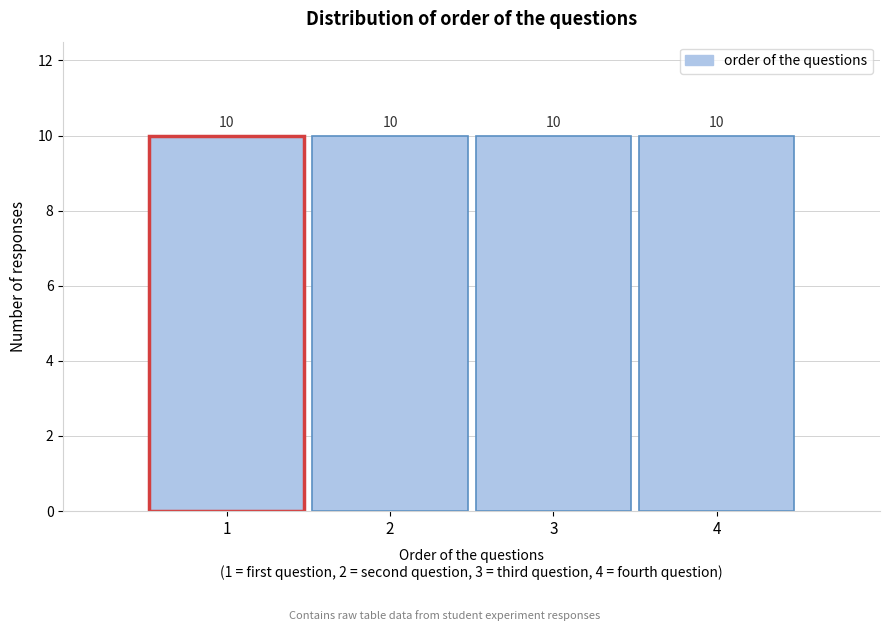

How tall is the bar that spans 2.5 to 3.5 on the x-axis?

10